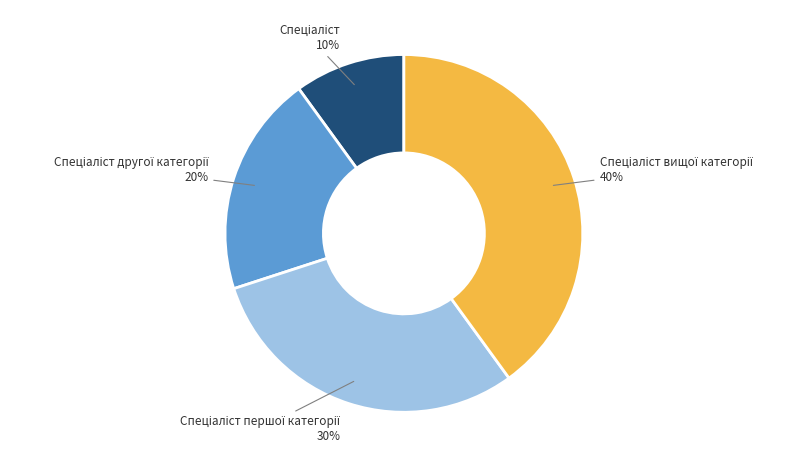

To the nearest percent, what is the average slice percentage?

25%